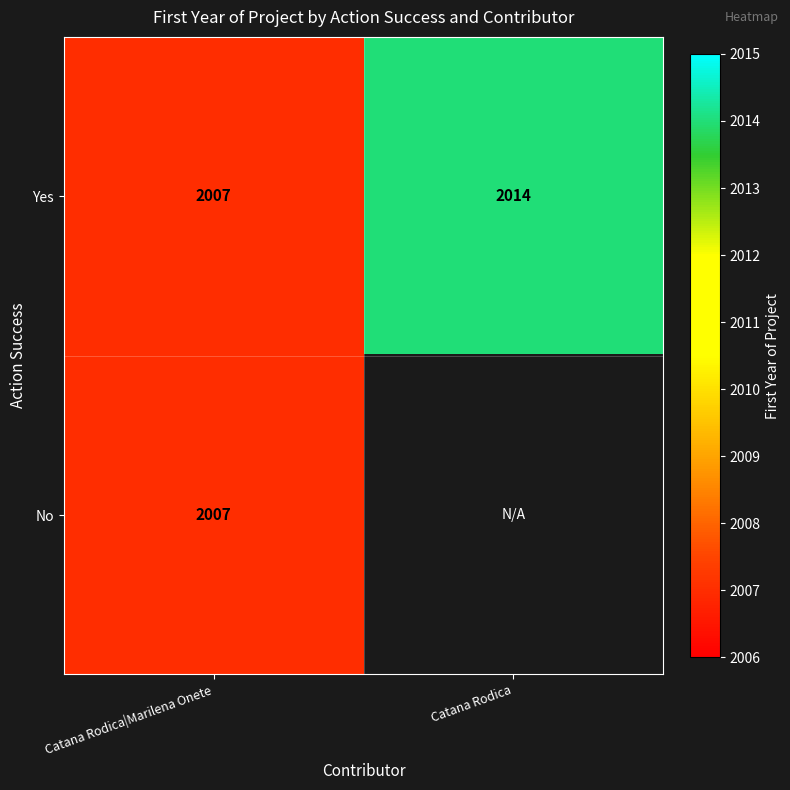

The value of Yes at Catana Rodica is 2638. True or false?

False